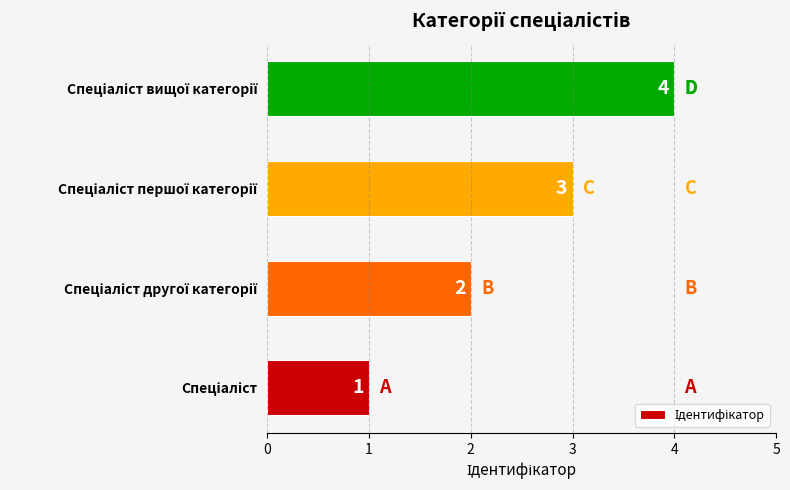

How many data points are less than 3?

2